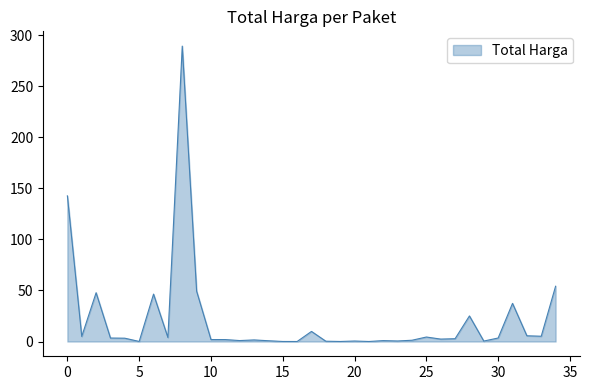

What is the difference between the maximum and minimum values?

289.2